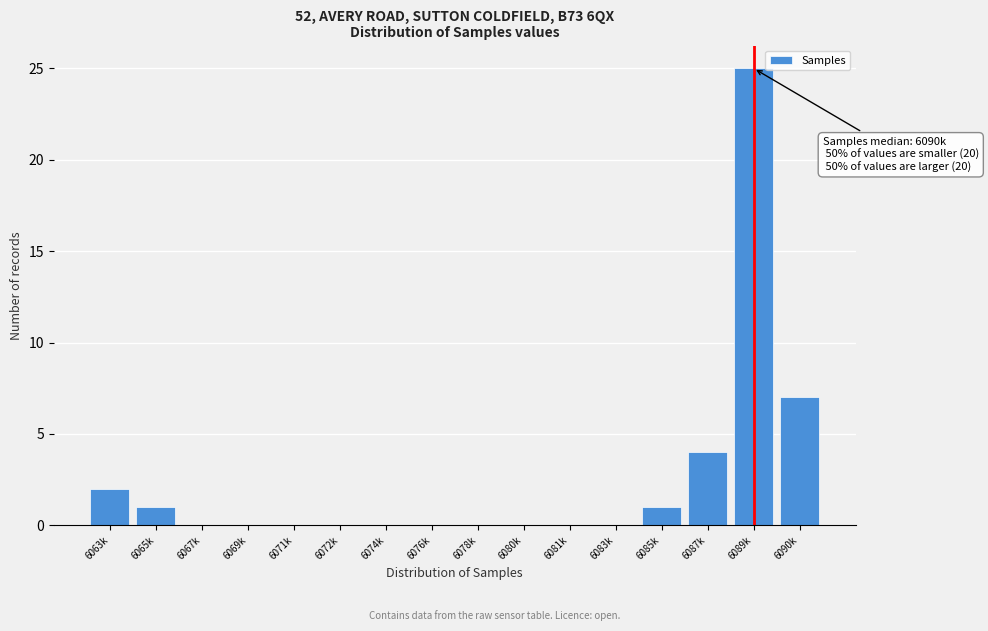

Reading right to left, what are all the values shown in this chart?

6090k=7	6089k=25	6087k=4	6085k=1	6083k=0	6081k=0	6080k=0	6078k=0	6076k=0	6074k=0	6072k=0	6071k=0	6069k=0	6067k=0	6065k=1	6063k=2